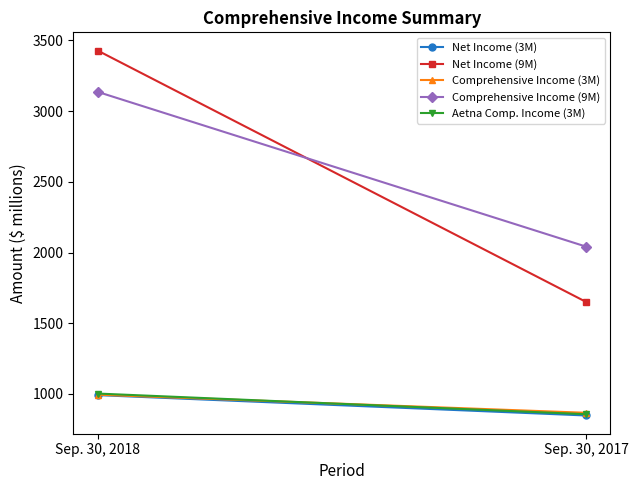

Rank the categories by Comprehensive Income (3M) value from highest to lowest.

Sep. 30, 2018, Sep. 30, 2017